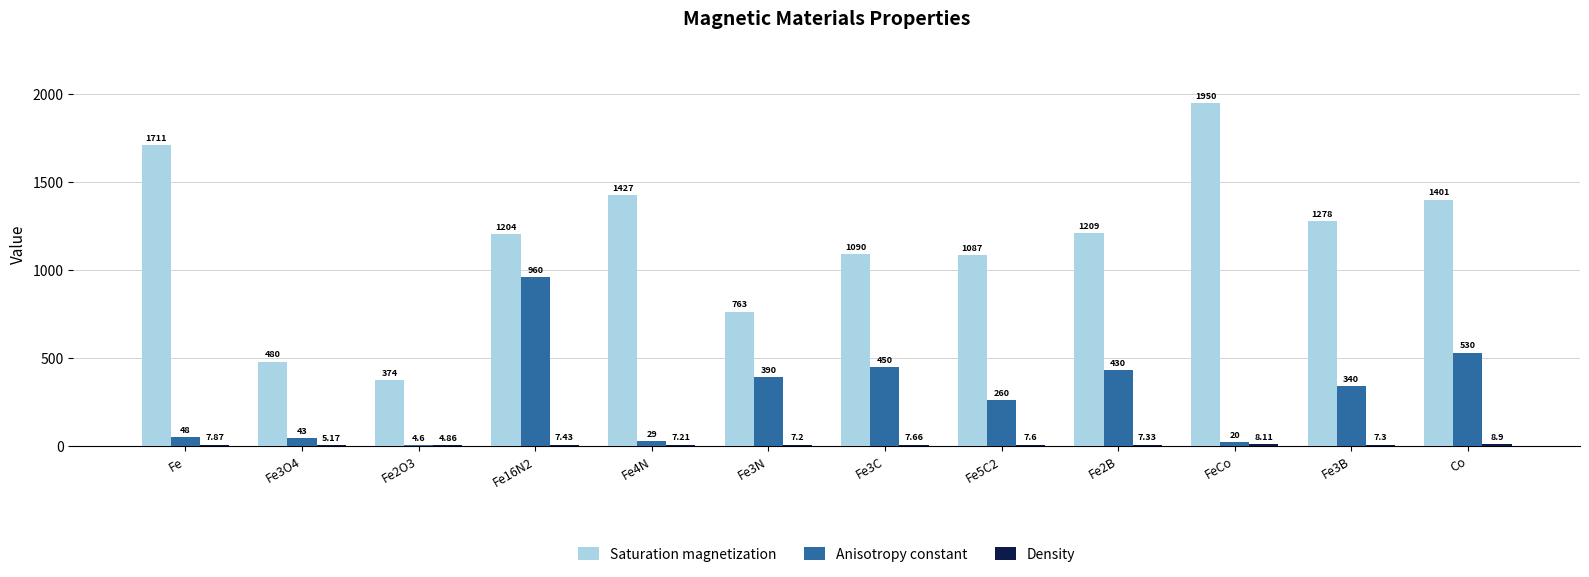

What is the approximate value of Anisotropy constant at Fe3B?

340.0